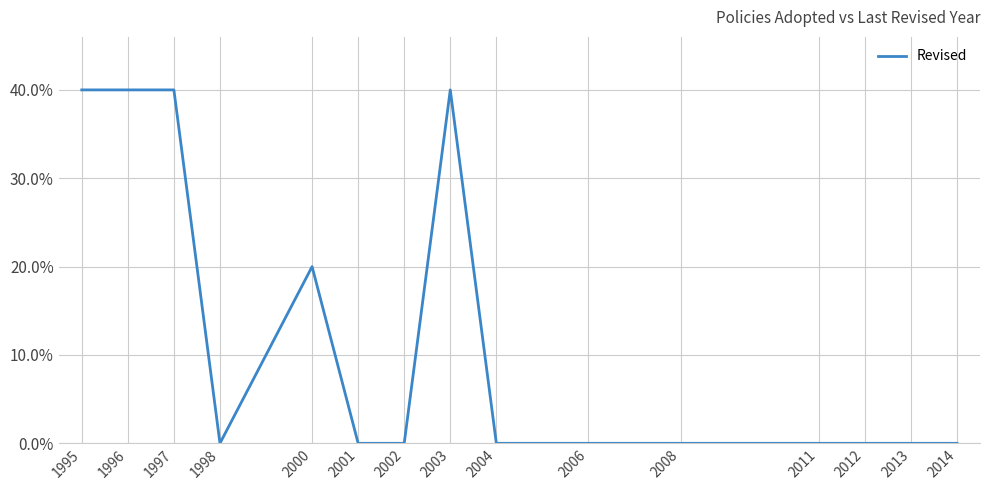

Is it true that the value at 2013 is 0?

True